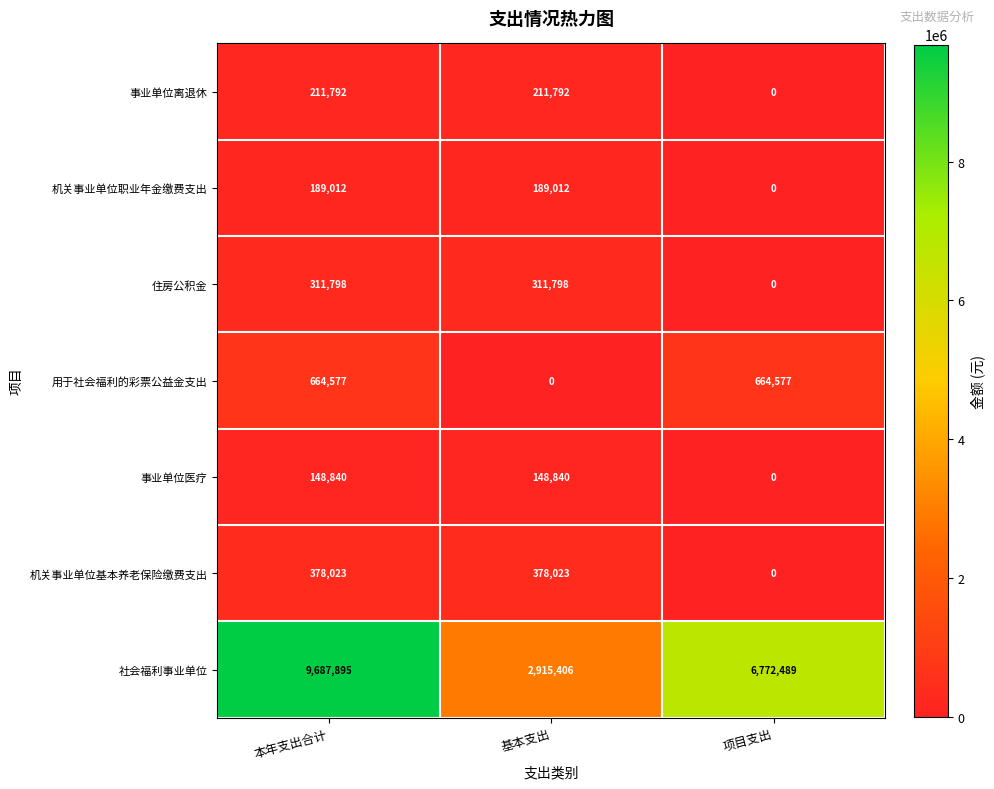

At which category is the sum across all series the highest?

本年支出合计